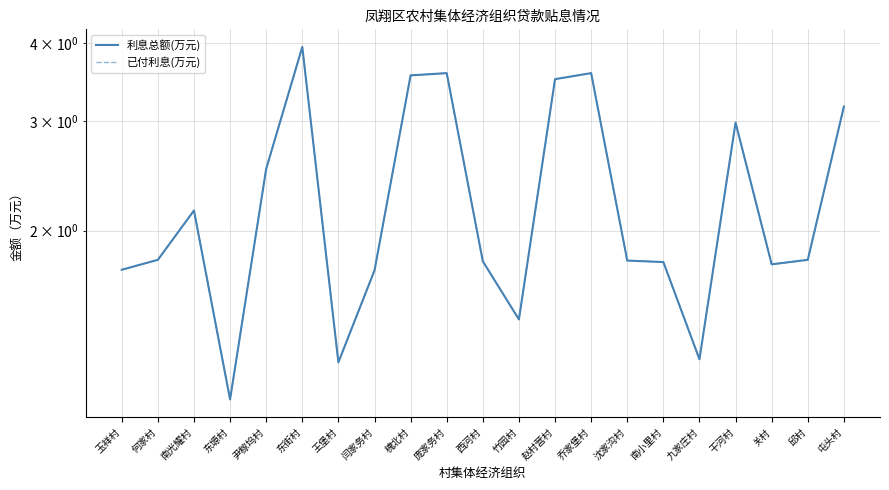

What are all the series names shown in the legend?

利息总额(万元), 已付利息(万元)